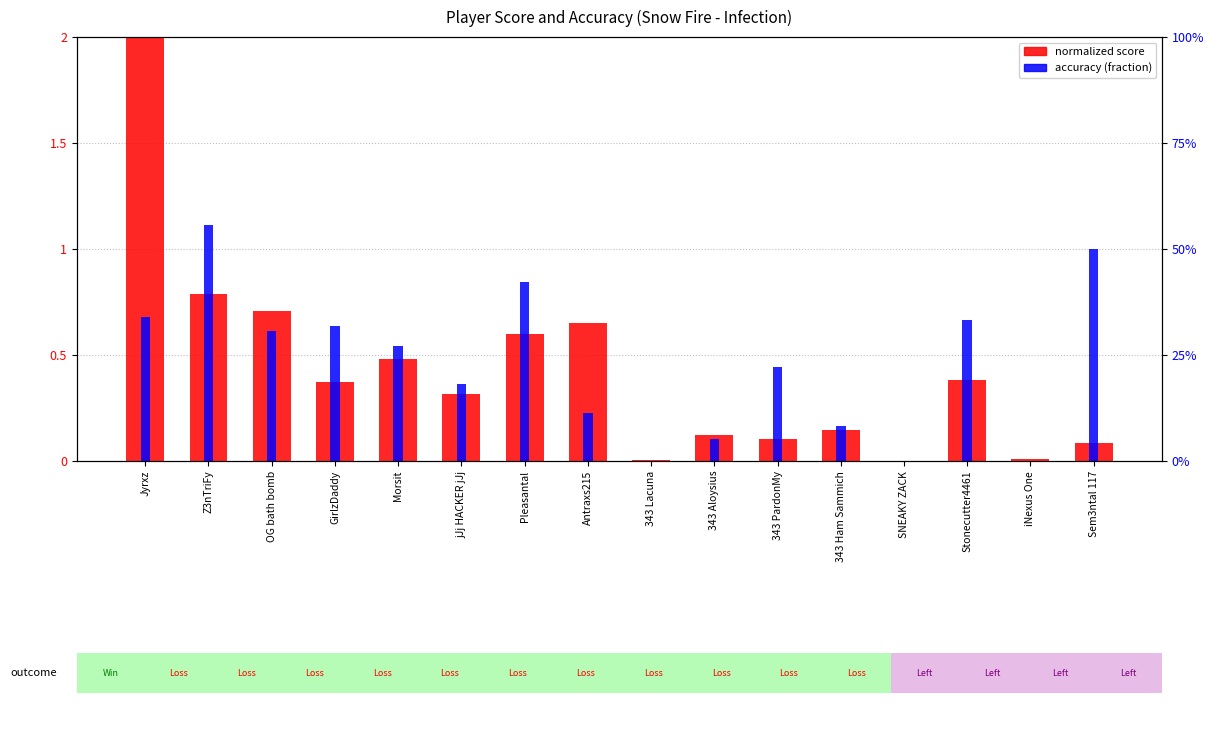

What is the sum of the accuracy (fraction) values at GirlzDaddy and 343 Lacuna?

0.3